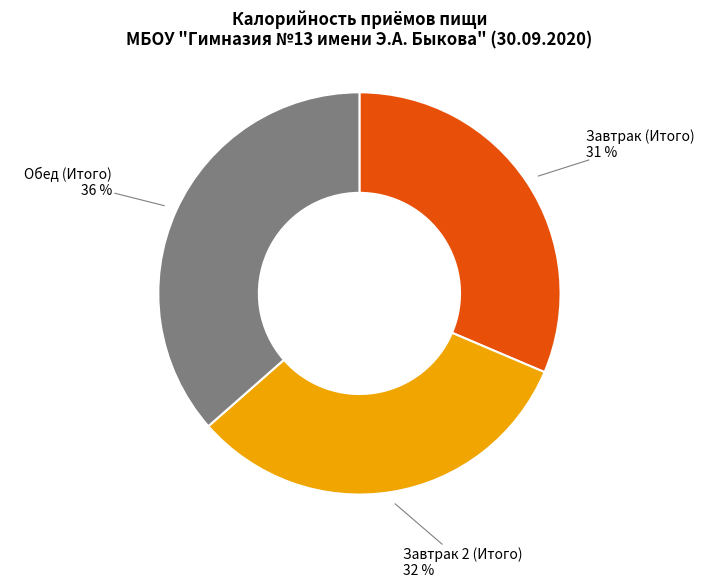

To the nearest percent, what is the difference between the largest and smallest slice percentages?

5%